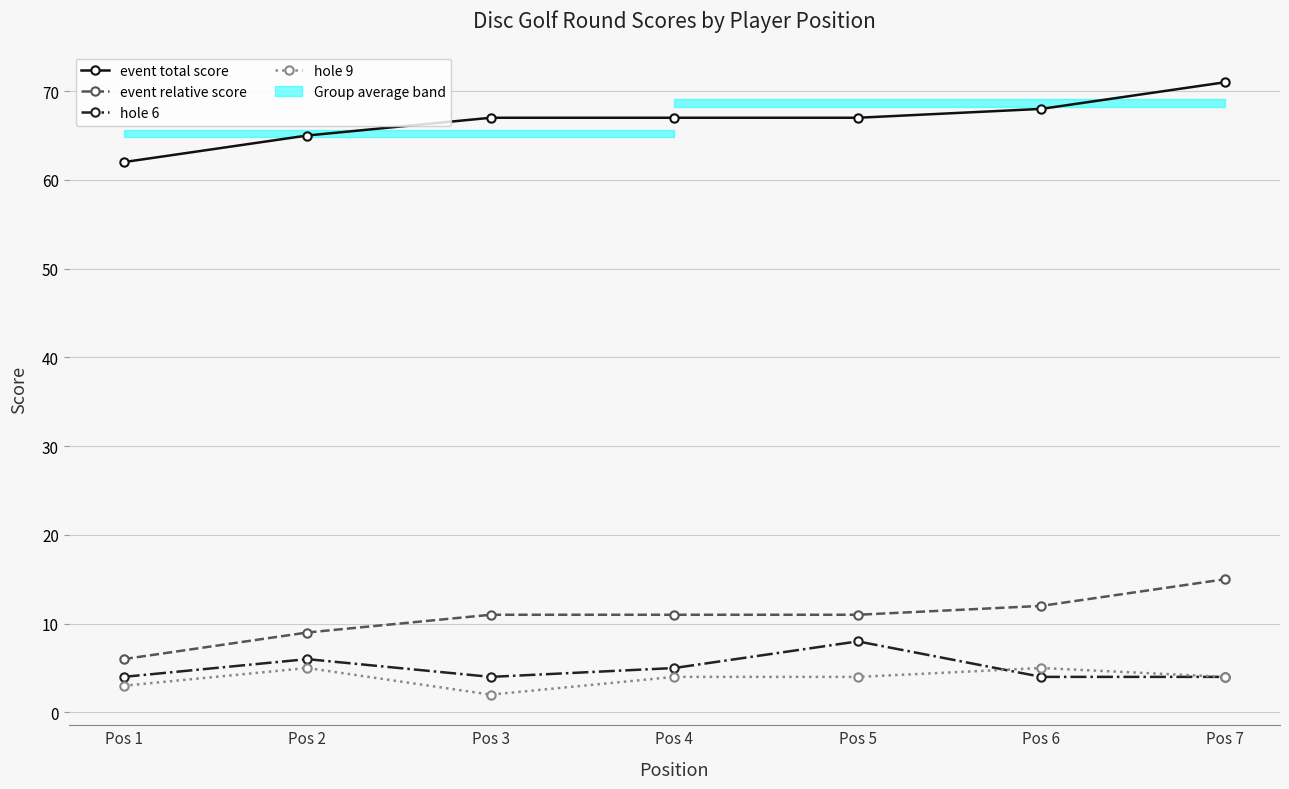

Between Pos 1 and Pos 7, which is larger?

Pos 7